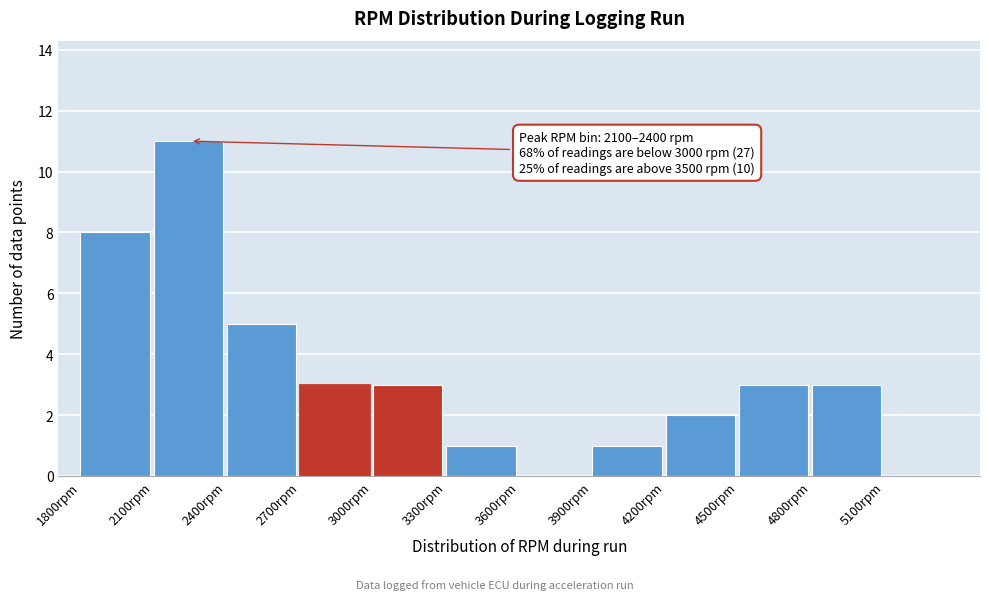

Over which range of the x-axis is the bar tallest?

2100 to 2400